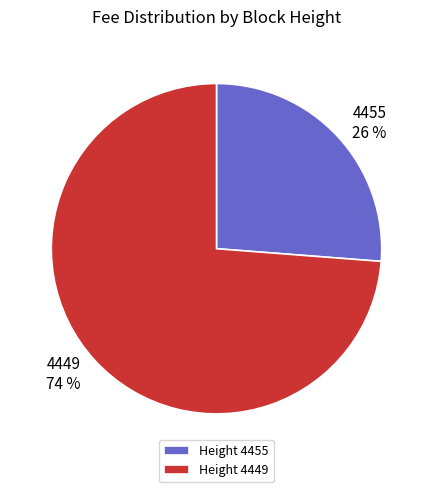

Which category has the biggest portion of the pie?

4449